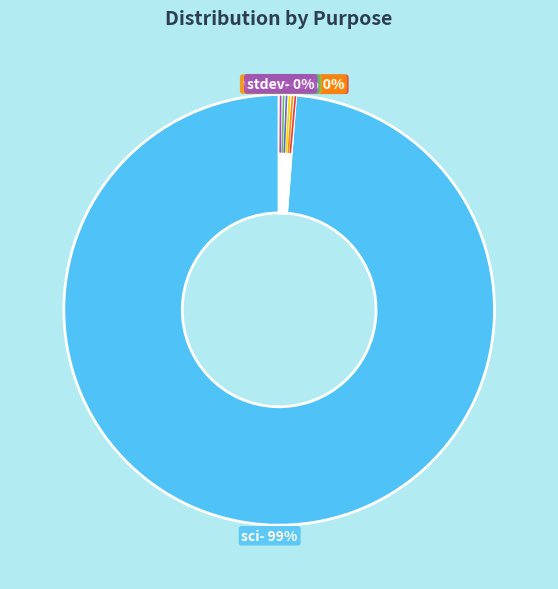

To the nearest percent, what is the average slice percentage?

14%